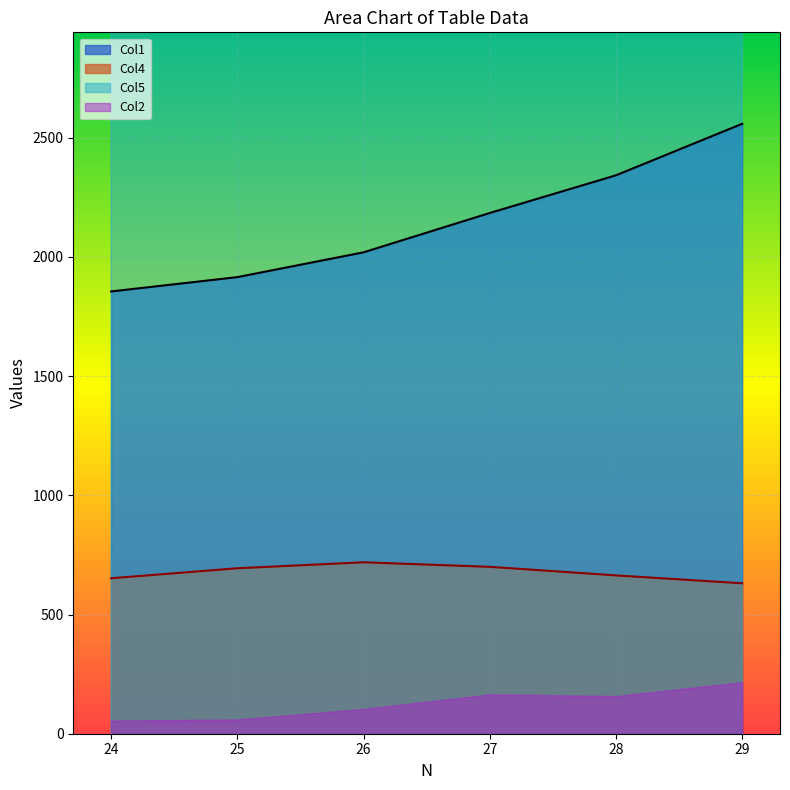

True or false: Col1 and Col4 cross at least once.

False